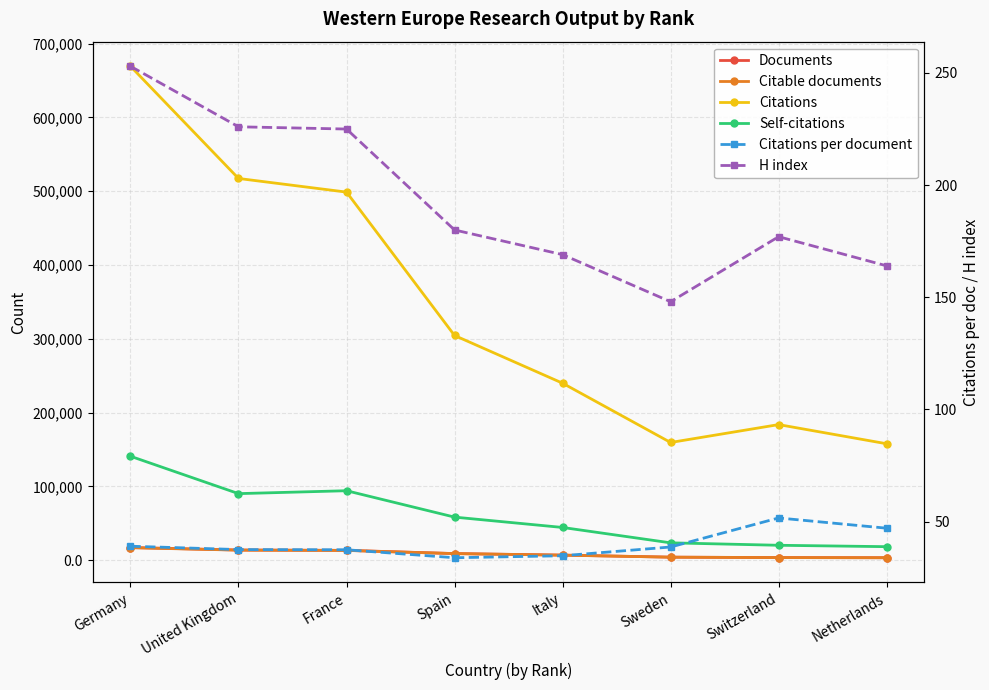

The Self-citations series shows 7966.7 at Switzerland. True or false?

False